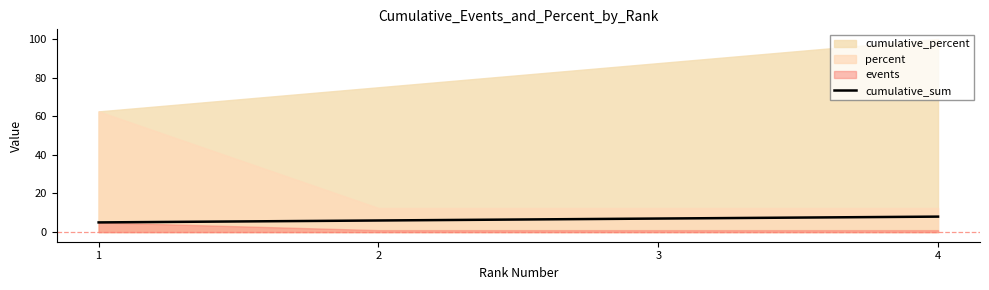

How many lines are shown in the chart?

1